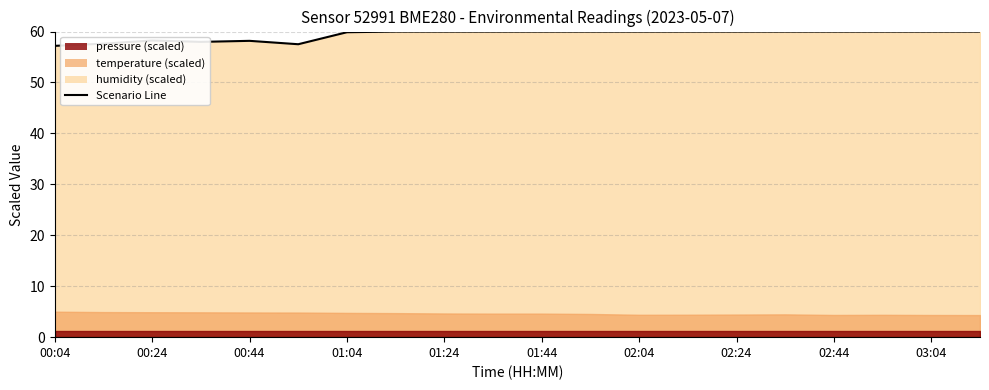

How many values are below 60?

7